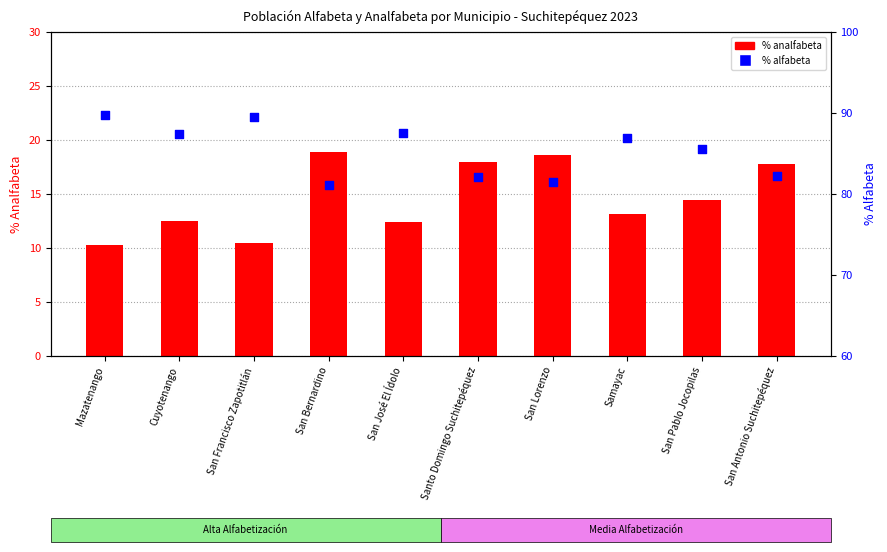

Which series reaches the minimum Y coordinate?

% Analfabeta